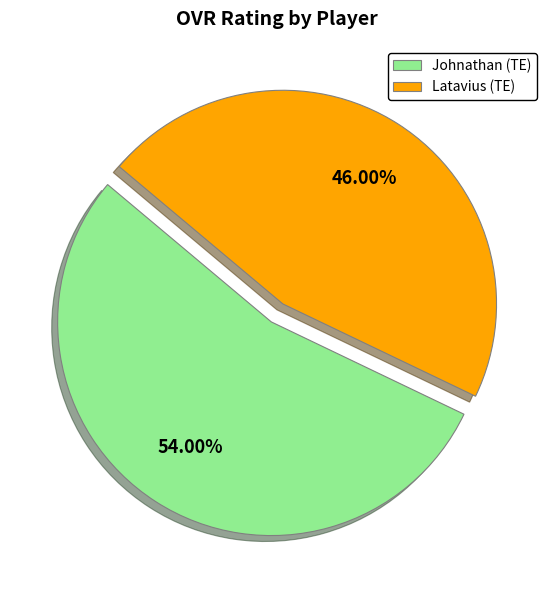

Which slice is the smallest?

Latavius